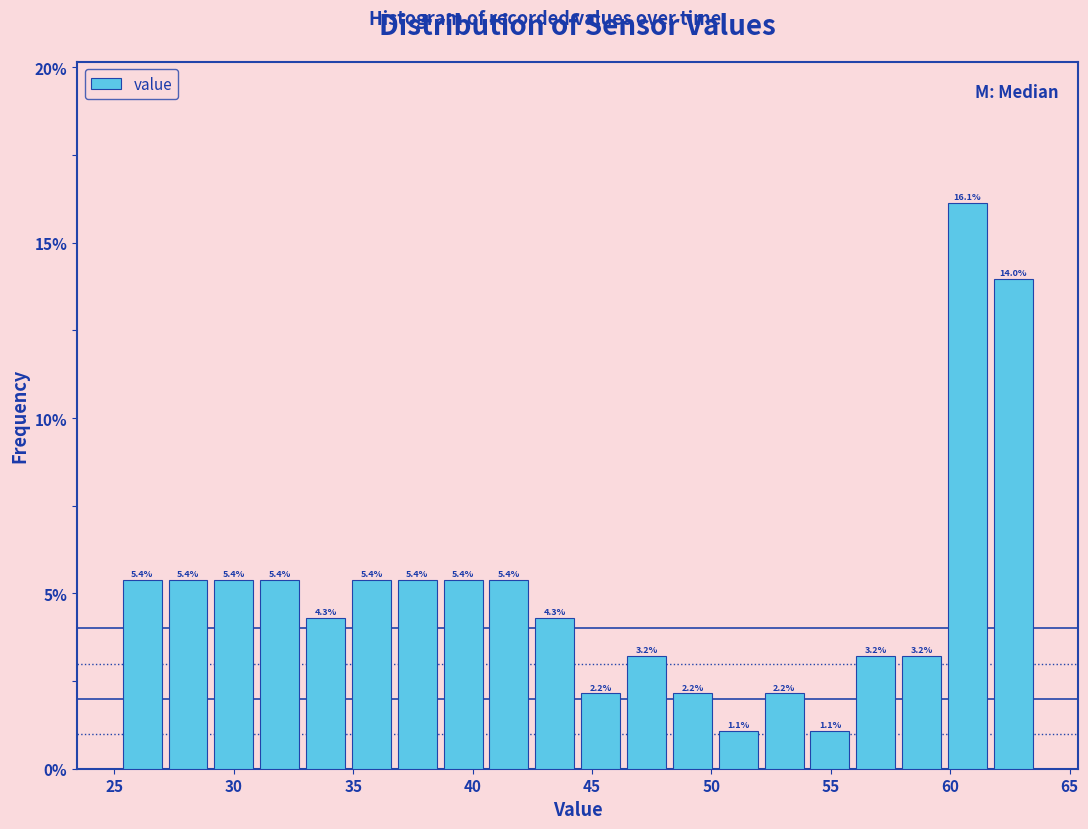

Read against the x-axis, roughly where is the centre of the tallest bar?

60.5